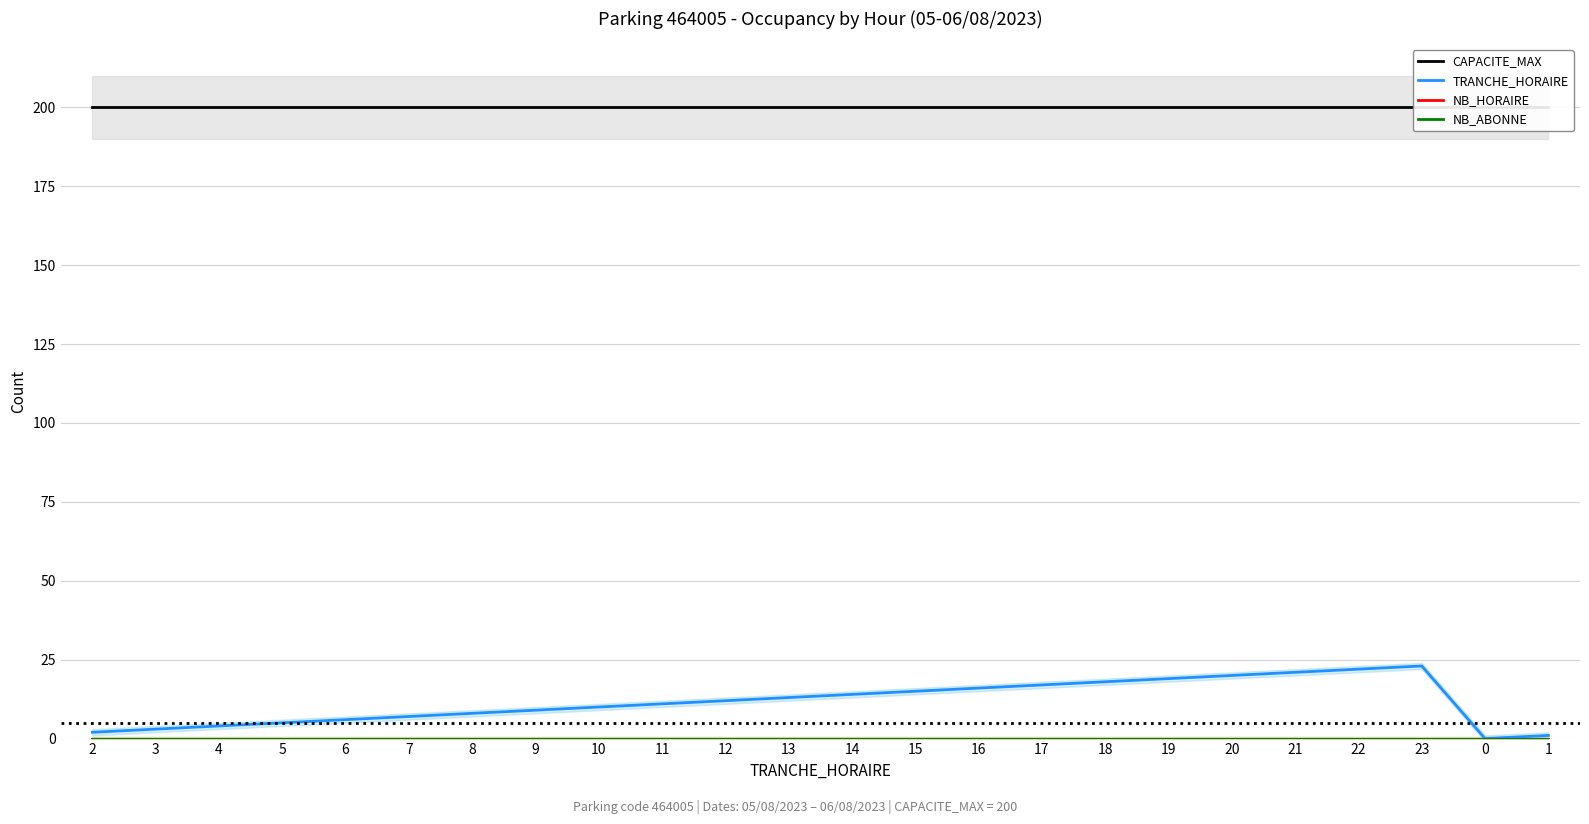

Which has a higher value, 12 or 15?

12